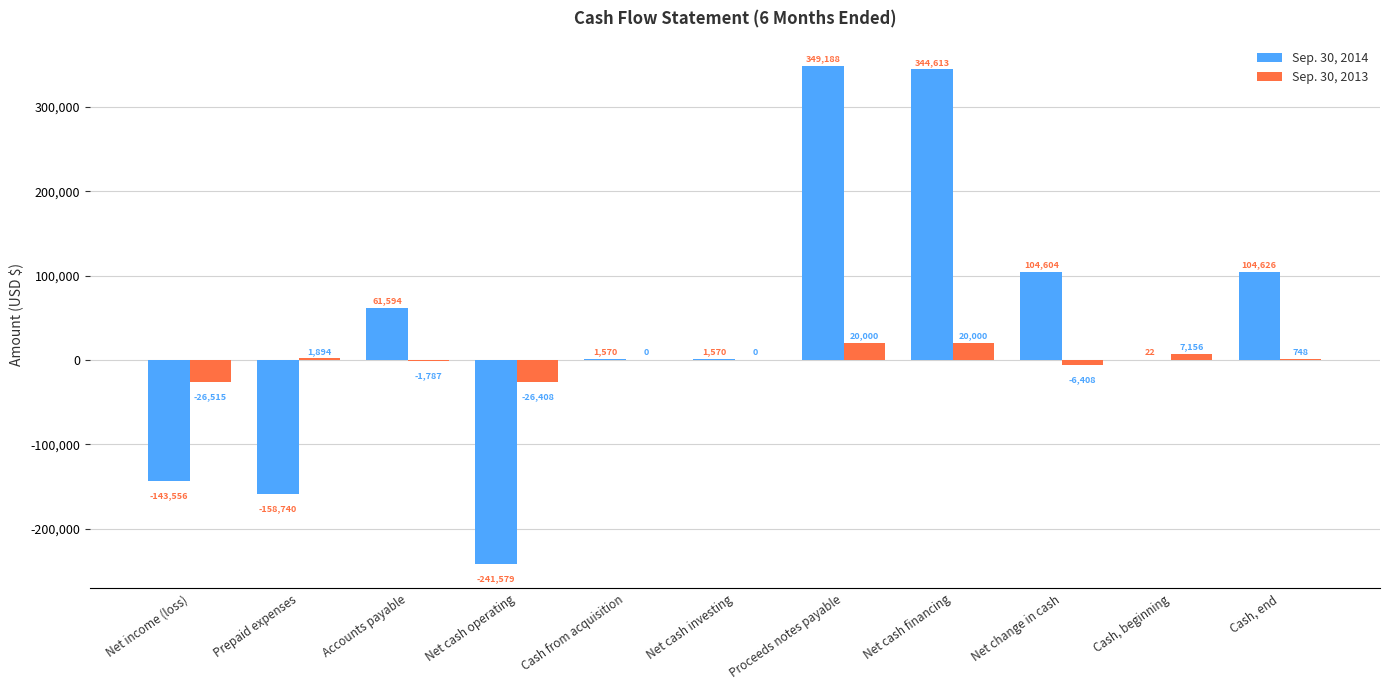

At which category does the chart reach its peak across all series?

Proceeds notes payable